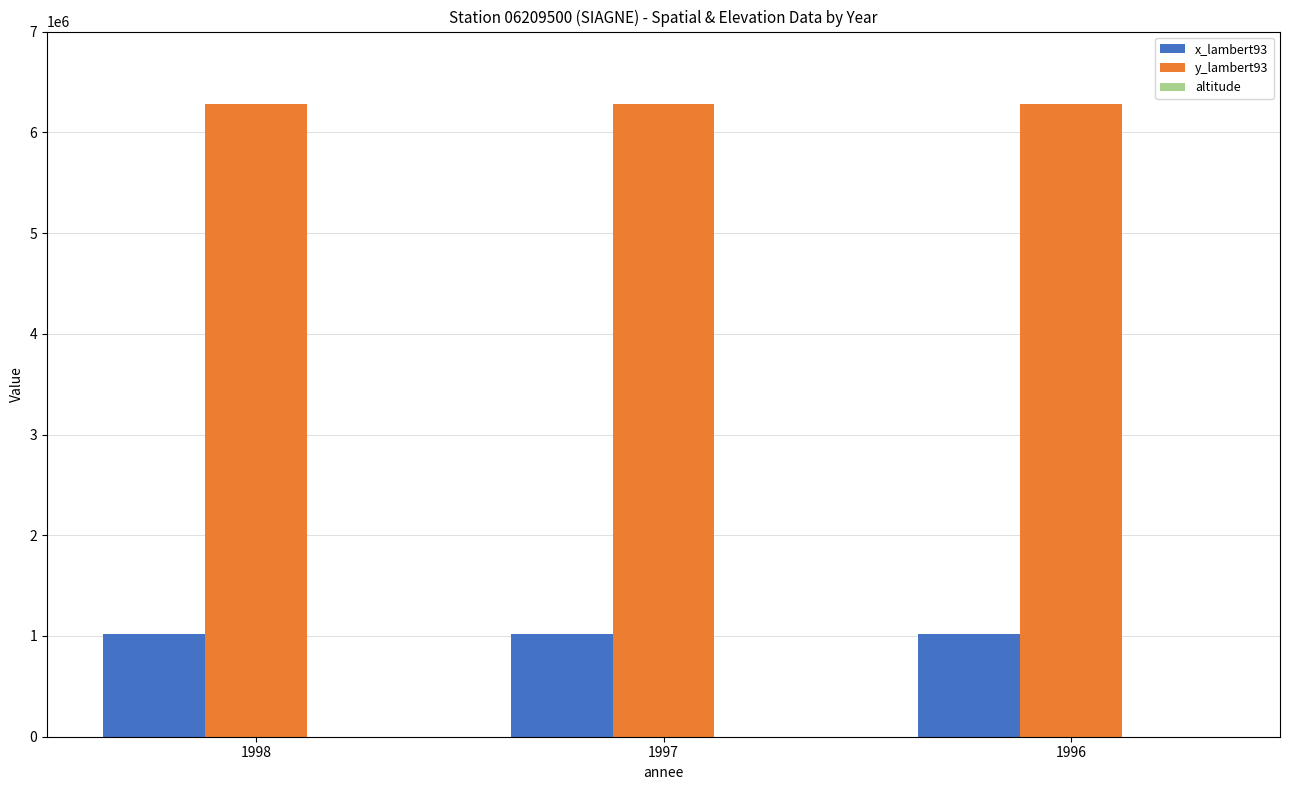

Which series has the largest total across all categories?

y_lambert93